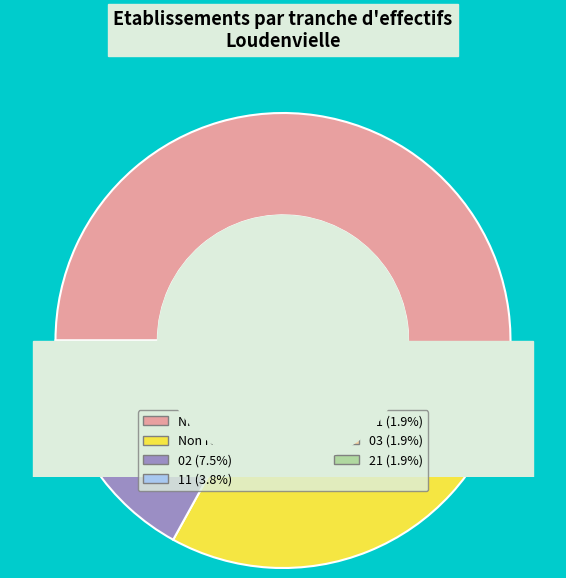

Is it true that 21 is 1% of the pie?

True